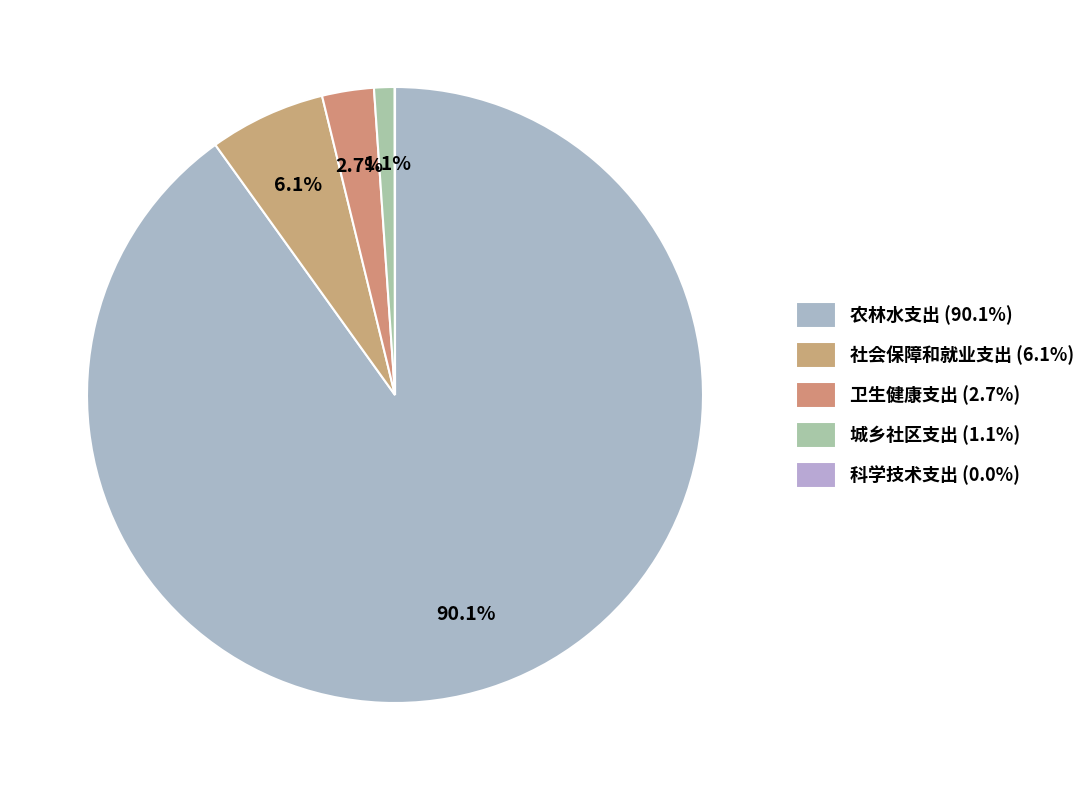

Which slice represents more than half of the pie?

农林水支出